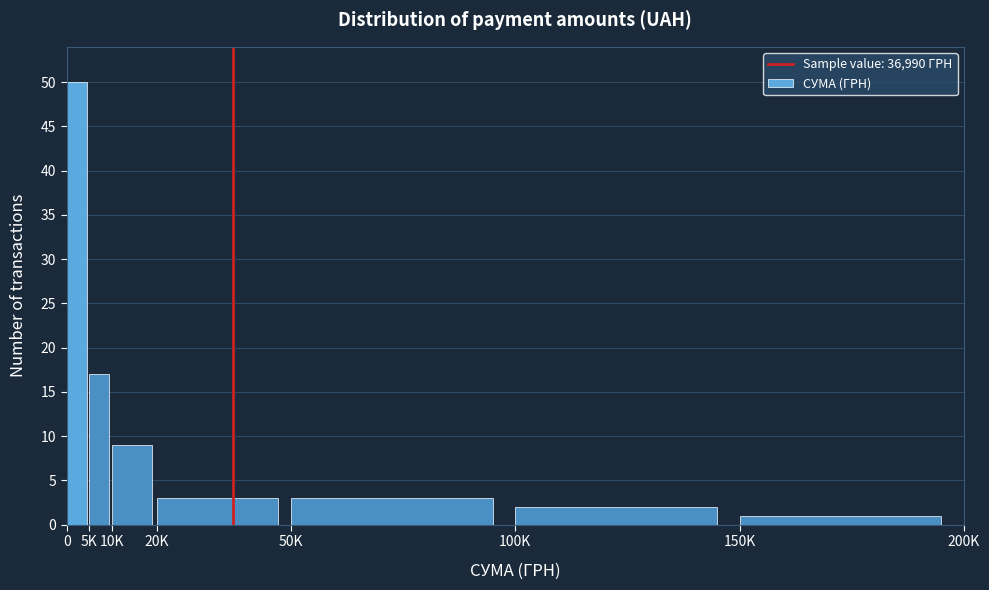

Reading right to left, extract all data points from this chart.

150K=1	100K=2	50K=3	20K=3	10K=9	5K=17	0=50